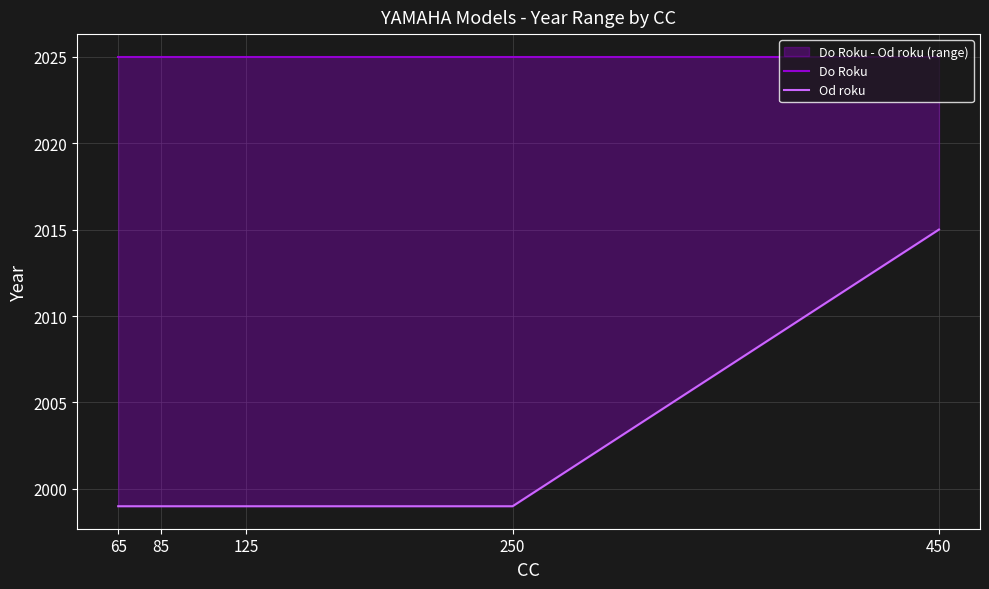

Is it true that Do Roku equals 2025 at 65?

True